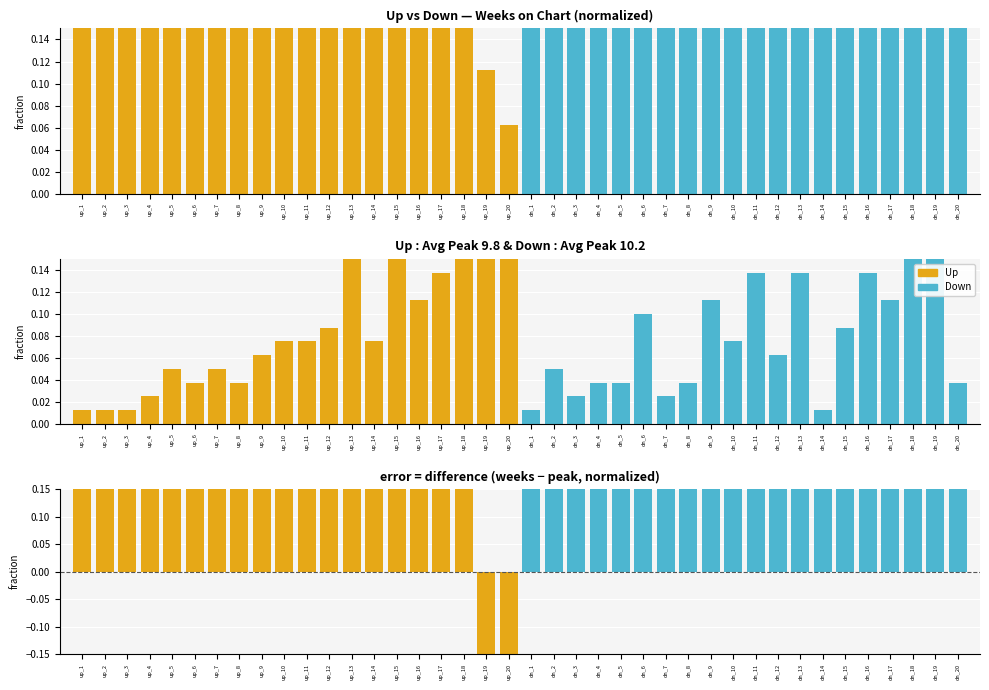

List the series in order of their peak value, lowest first.

Difference, Weeks on Chart